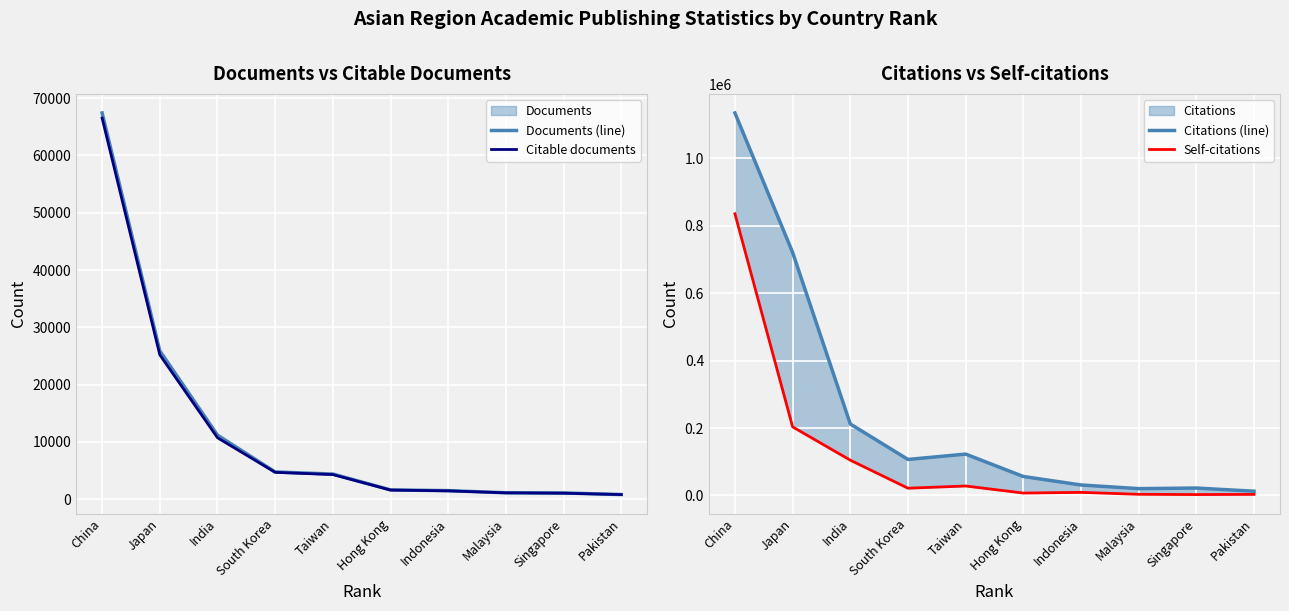

At which category is the sum across all series the highest?

China